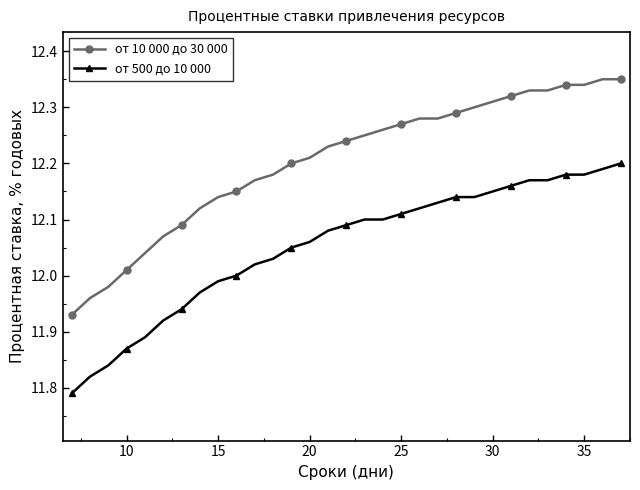

What is the difference between the maximum and minimum values in the от 10 000 до 30 000 series?

0.4